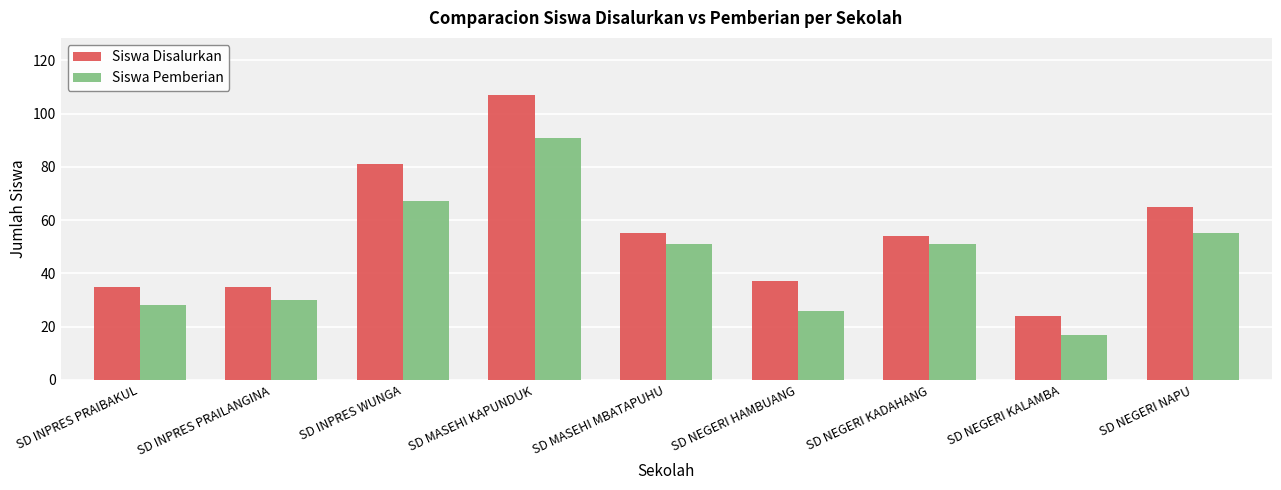

What is the label of the 7th bar from the left?

SD NEGERI KADAHANG